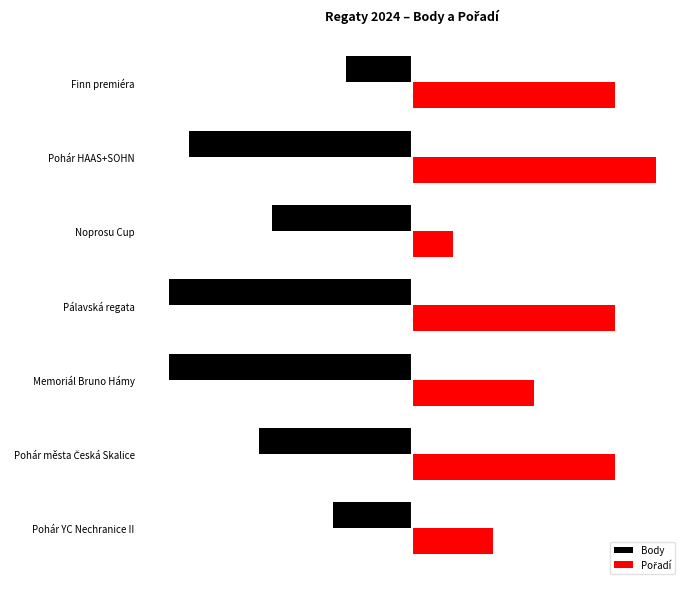

What is the sum of all Body values?

-23601.9